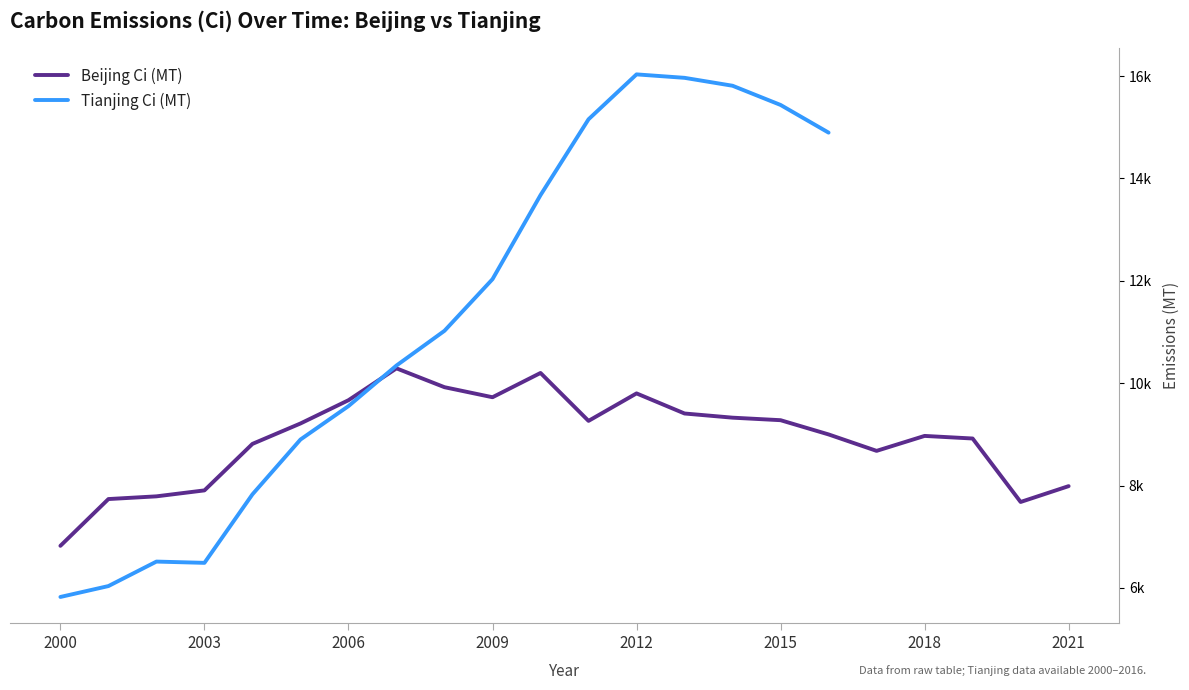

At which category does the data reach its first local peak?

2007